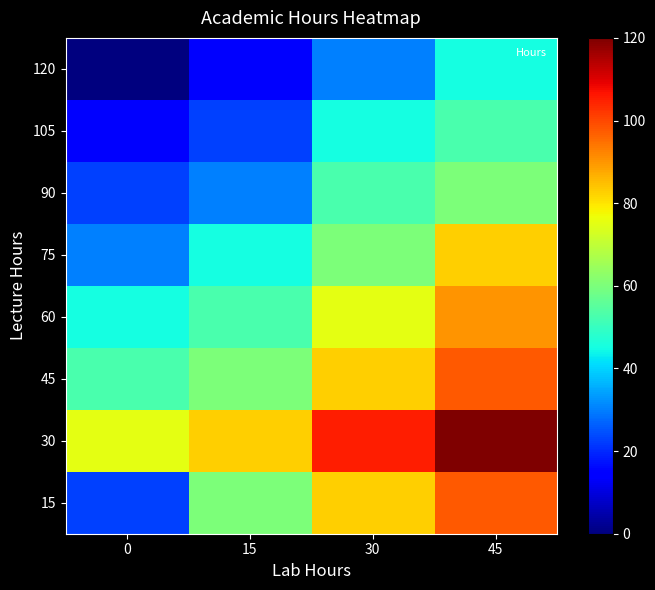

Reading right to left, list all the values displayed in this chart.

15: 45=97.5	30=82.5	15=60.0	0=22.5
30: 45=120.0	30=105.0	15=82.5	0=75.0
45: 45=97.5	30=82.5	15=60.0	0=52.5
60: 45=90.0	30=75.0	15=52.5	0=45.0
75: 45=82.5	30=60.0	15=45.0	0=30.0
90: 45=60.0	30=52.5	15=30.0	0=22.5
105: 45=52.5	30=45.0	15=22.5	0=15.0
120: 45=45.0	30=30.0	15=15.0	0=0.0